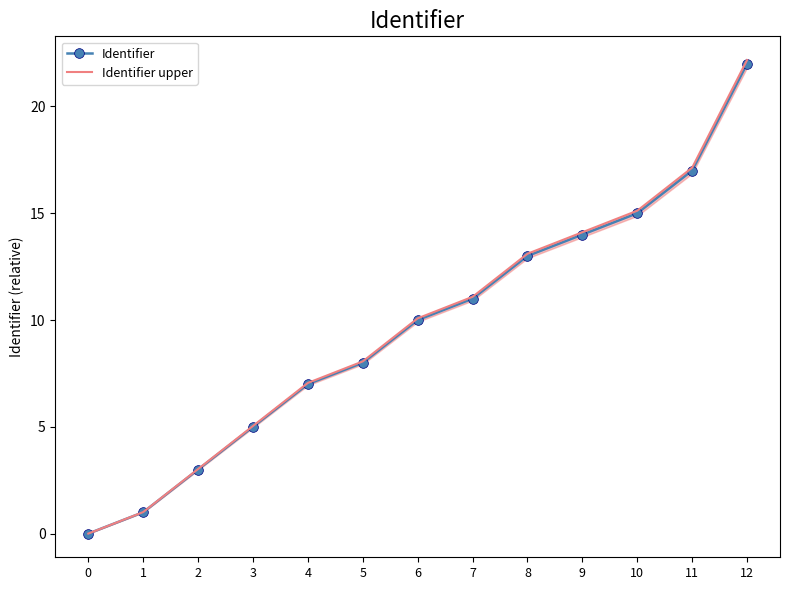

How many distinct data groups are displayed?

2